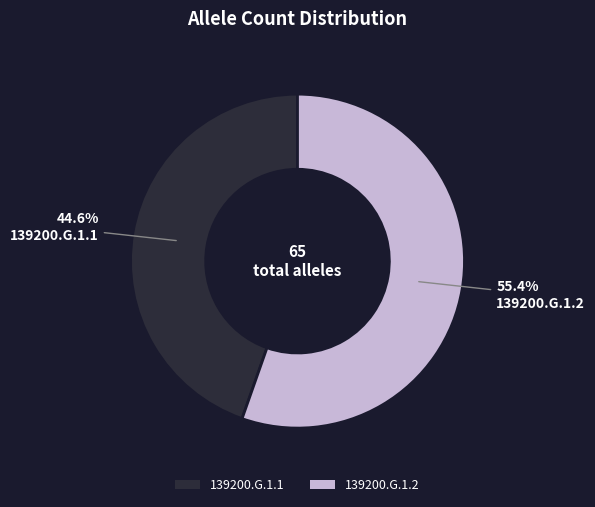

To the nearest percent, what portion does 139200.G.1.1 represent?

45%